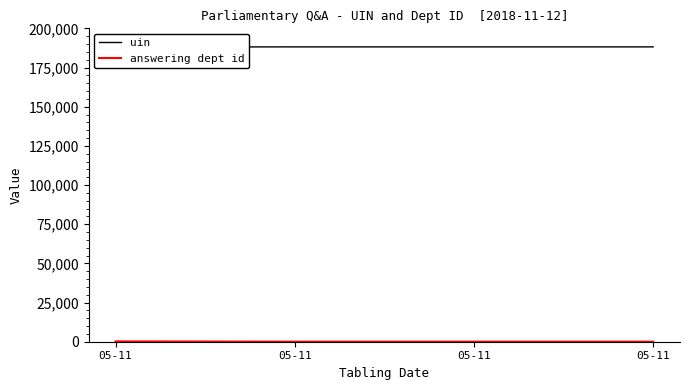

What is the difference between the maximum and minimum values in the answering dept id series?

174